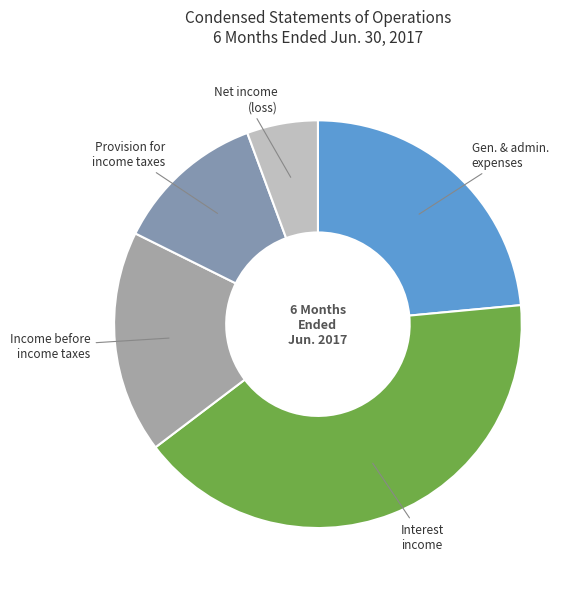

Rank the categories by value from highest to lowest.

Interest income, Gen. & admin. expenses, Income before income taxes, Provision for income taxes, Net income (loss)